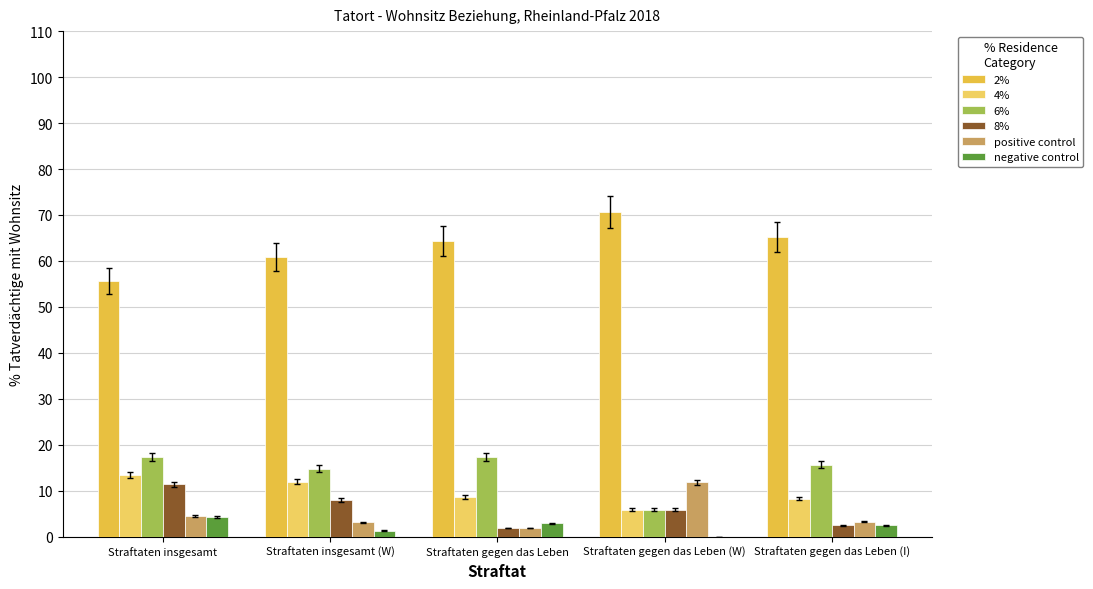

Reading left to right, transcribe all the data shown in this chart.

2%: Straftaten insgesamt=55.6	Straftaten insgesamt (W)=60.9	Straftaten gegen das Leben=64.4	Straftaten gegen das Leben (W)=70.6	Straftaten gegen das Leben (I)=65.3
4%: Straftaten insgesamt=13.5	Straftaten insgesamt (W)=12.0	Straftaten gegen das Leben=8.7	Straftaten gegen das Leben (W)=5.9	Straftaten gegen das Leben (I)=8.3
6%: Straftaten insgesamt=17.4	Straftaten insgesamt (W)=14.8	Straftaten gegen das Leben=17.3	Straftaten gegen das Leben (W)=5.9	Straftaten gegen das Leben (I)=15.7
8%: Straftaten insgesamt=11.4	Straftaten insgesamt (W)=8.0	Straftaten gegen das Leben=1.9	Straftaten gegen das Leben (W)=5.9	Straftaten gegen das Leben (I)=2.5
positive control: Straftaten insgesamt=4.6	Straftaten insgesamt (W)=3.1	Straftaten gegen das Leben=1.9	Straftaten gegen das Leben (W)=11.8	Straftaten gegen das Leben (I)=3.3
negative control: Straftaten insgesamt=4.3	Straftaten insgesamt (W)=1.3	Straftaten gegen das Leben=2.9	Straftaten gegen das Leben (W)=0.0	Straftaten gegen das Leben (I)=2.5